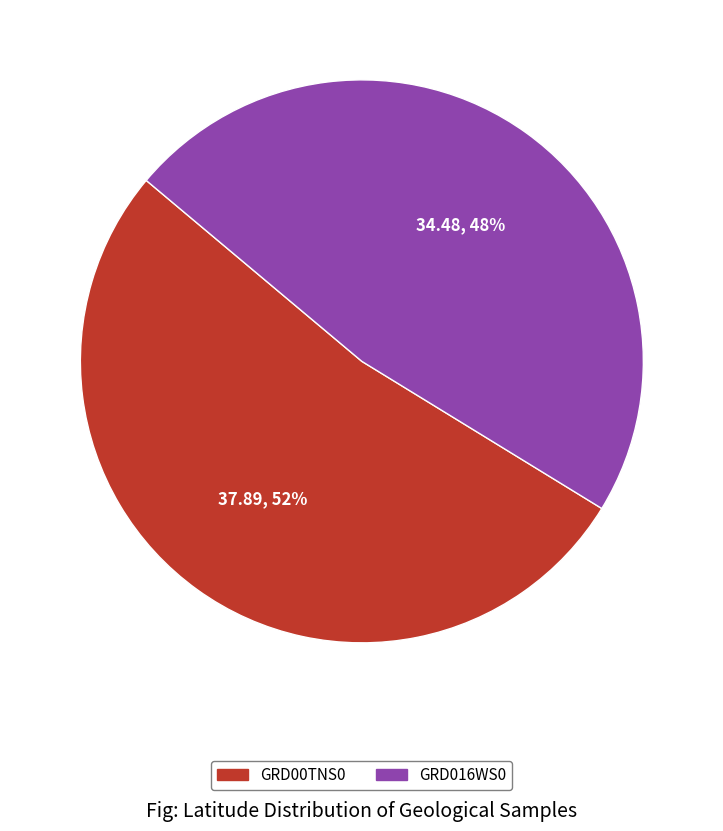

To the nearest percent, what is the combined percentage of GRD00TNS0 and GRD016WS0?

100%